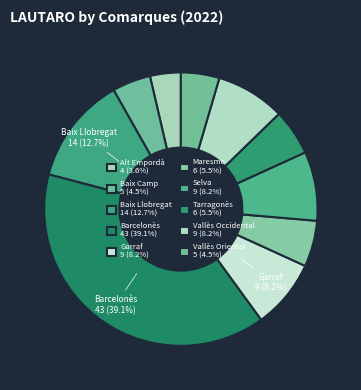

How many slices are in this pie chart?

10